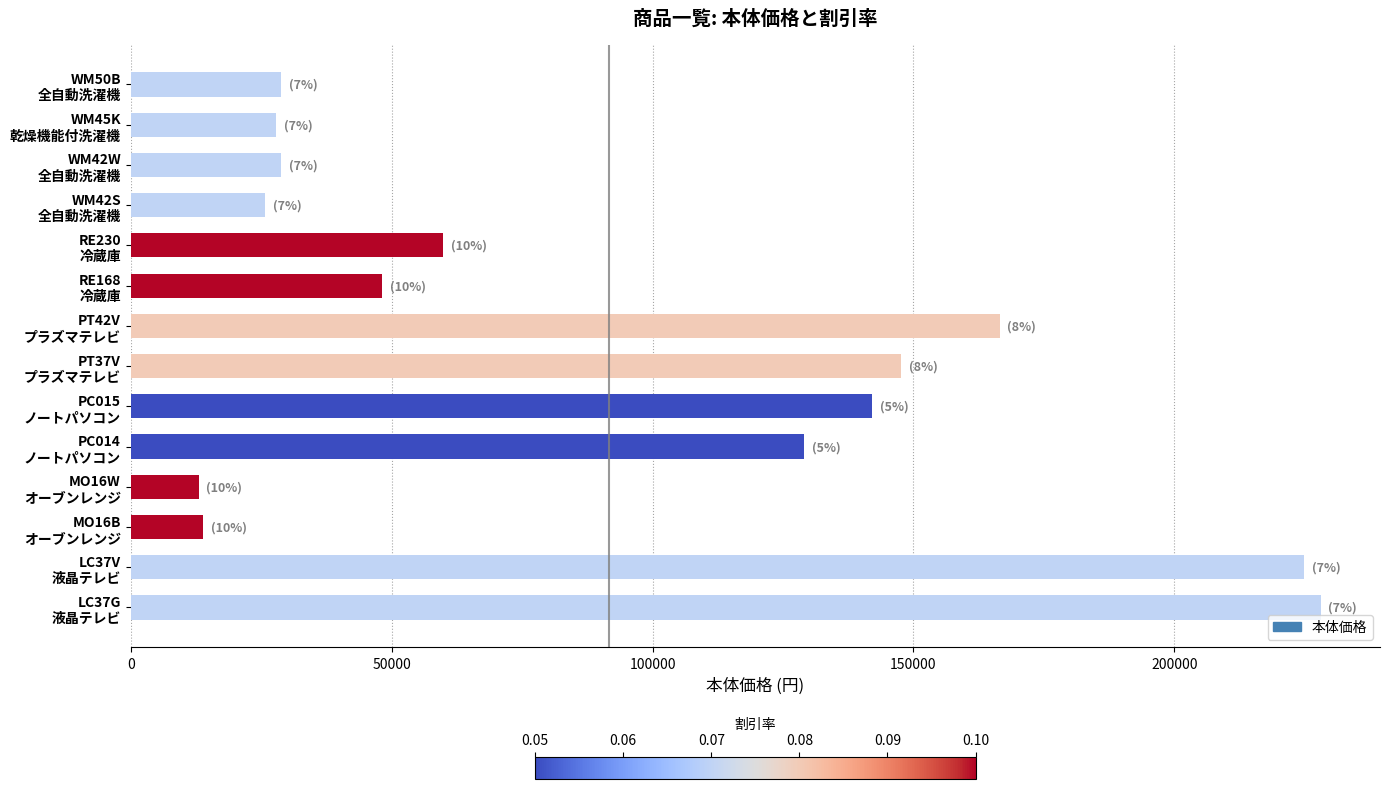

What is the sum of all values?

1283800